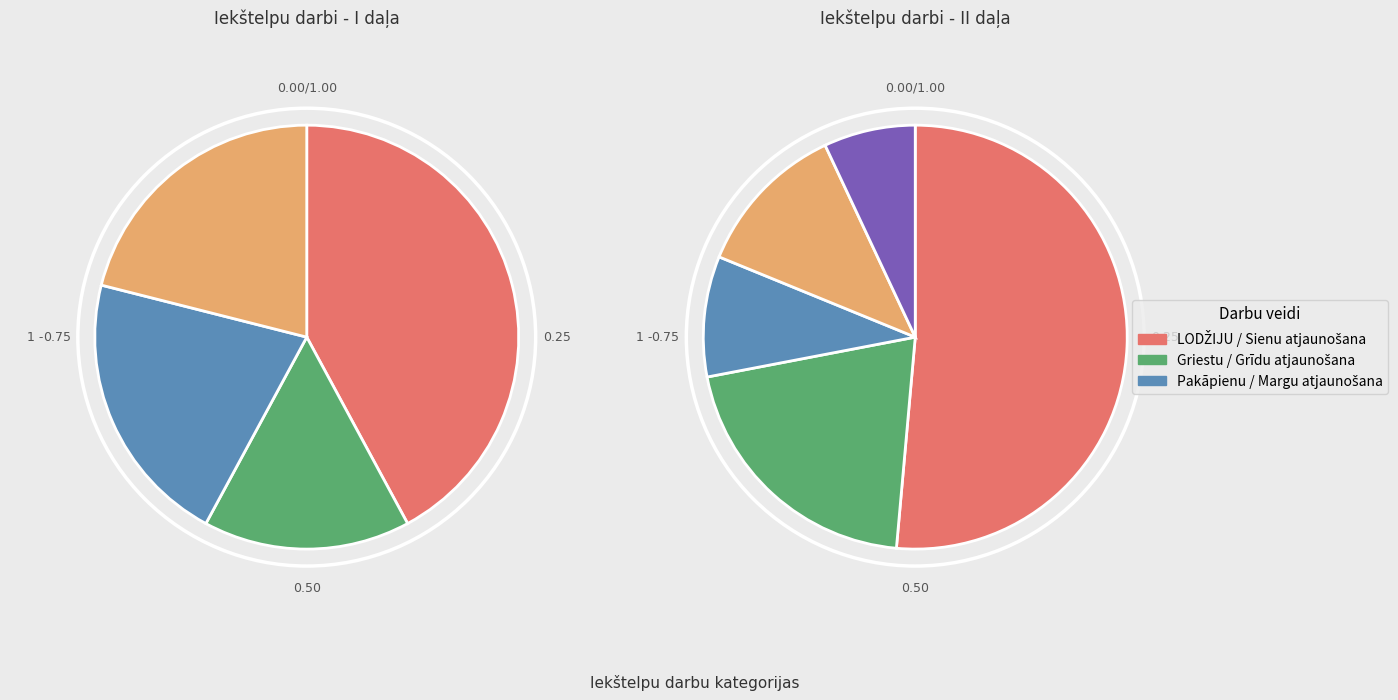

Which category has the smallest portion of the pie?

Margu atjaunošana